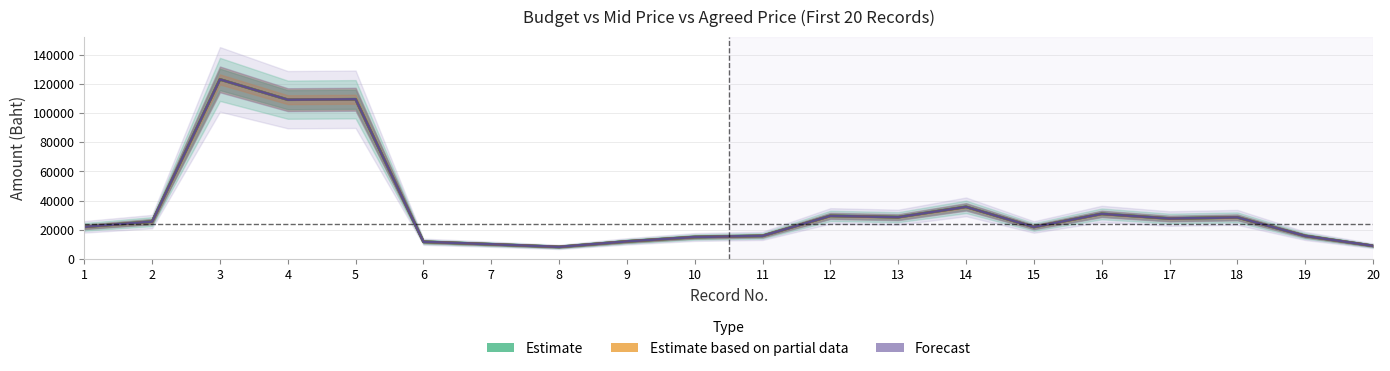

True or false: Estimate based on partial data (Mid Price) and Estimate (Budget) cross at least once.

False